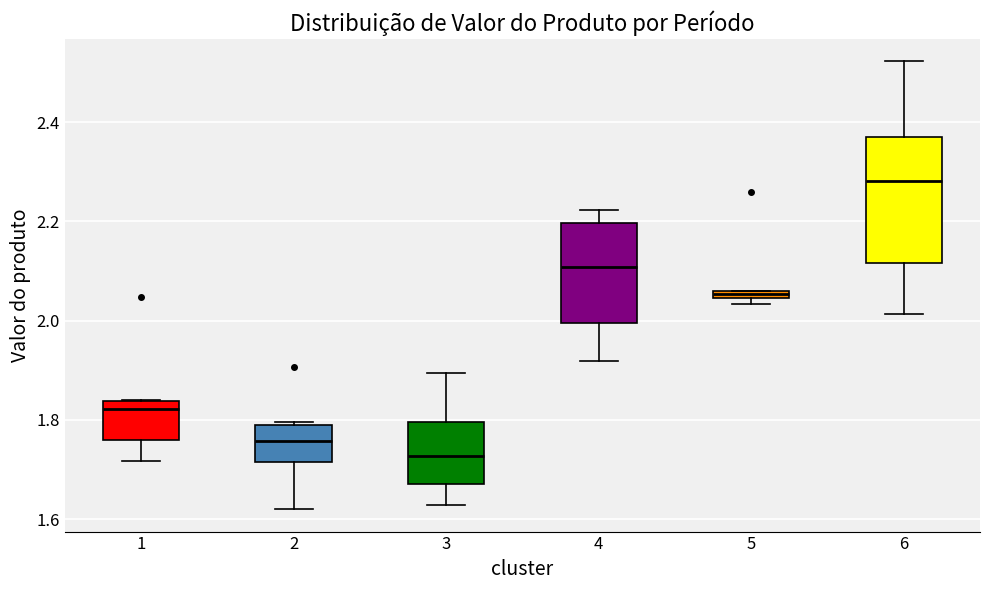

Which box is the tallest, from its lower edge to its upper edge?

6